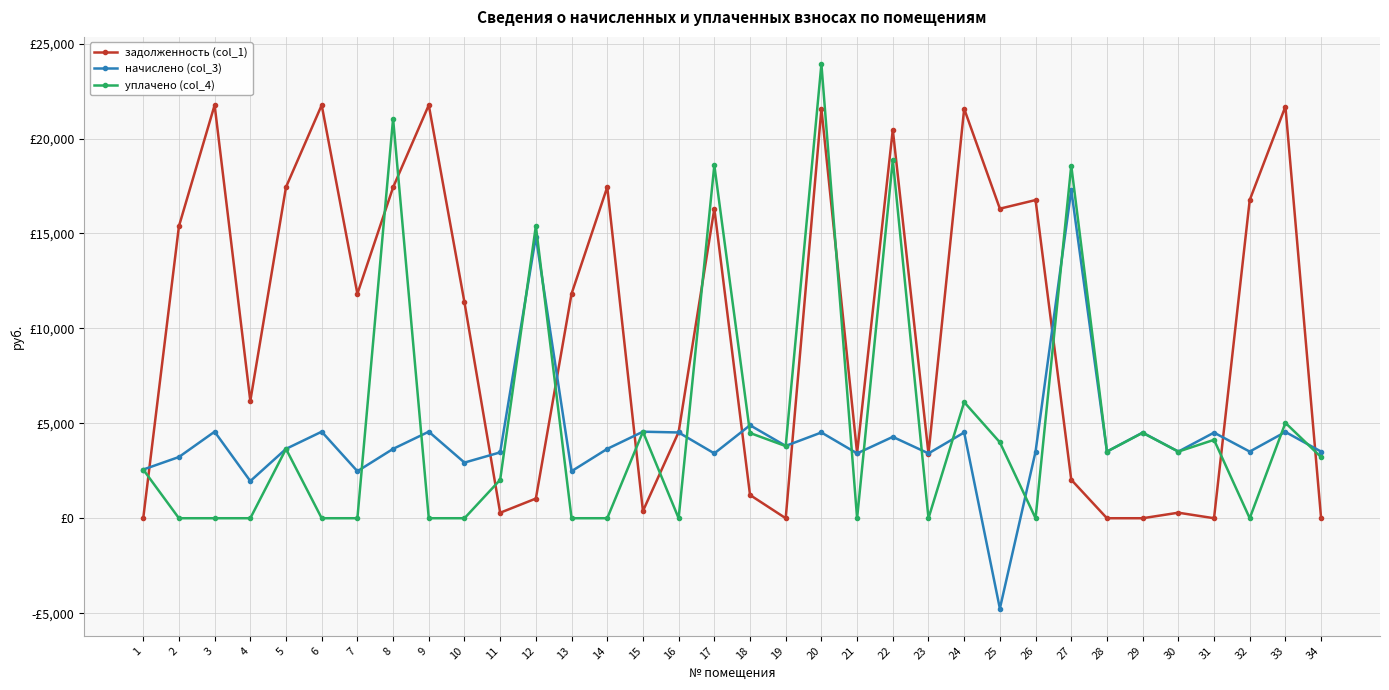

Which series has the largest total across all categories?

задолженность (col_1)